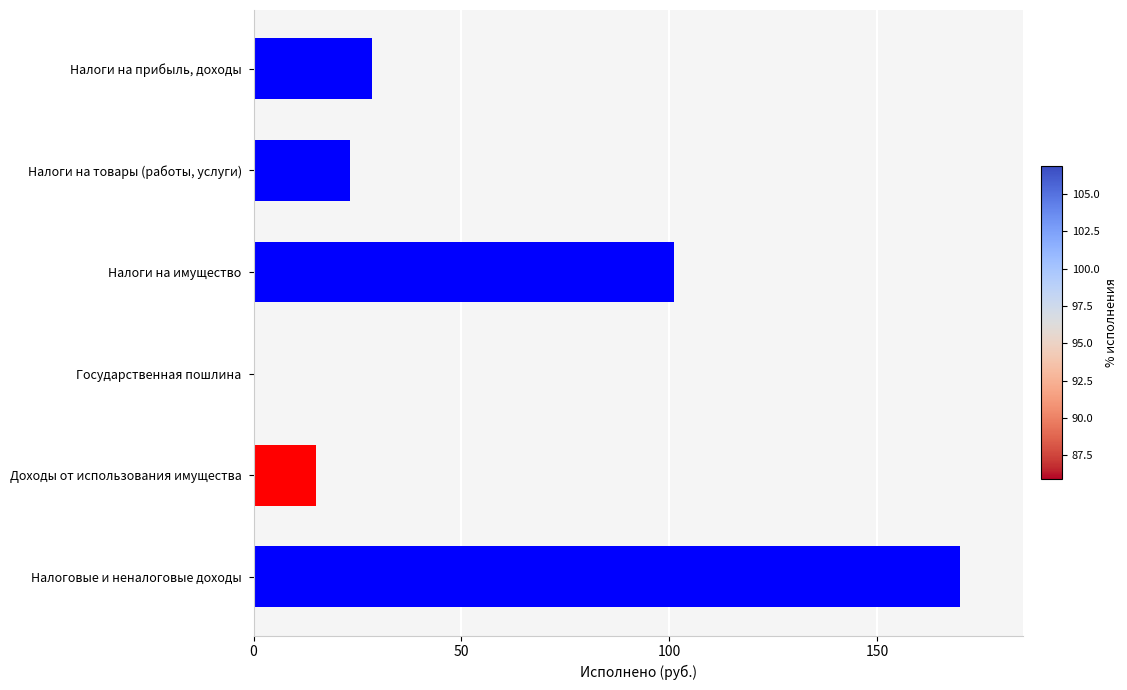

Count the number of values greater than 28.

3